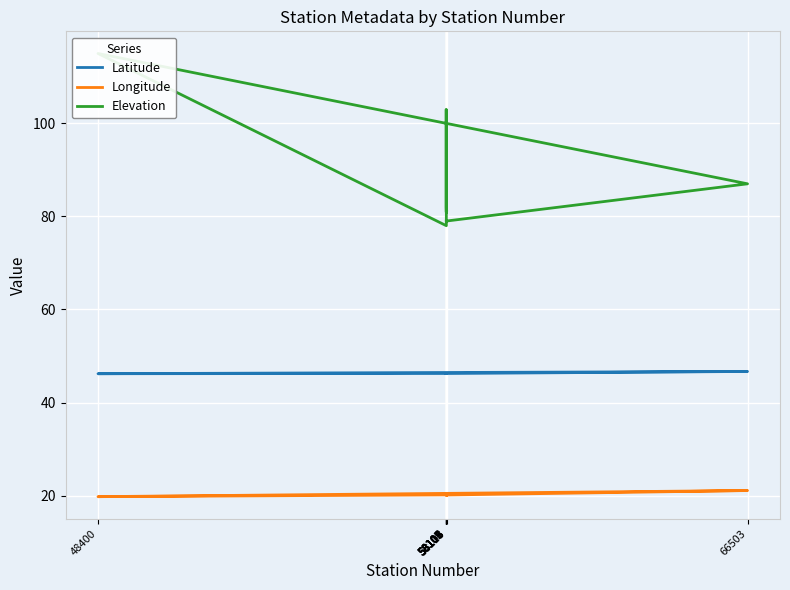

At how many categories does at least one series exceed 97?

2